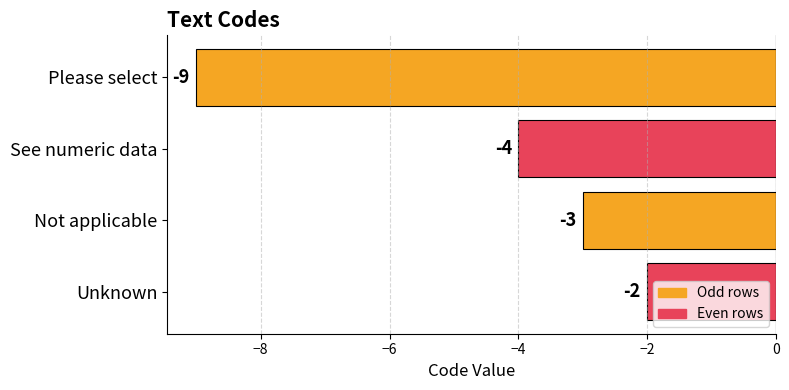

How many data points are less than -3?

2